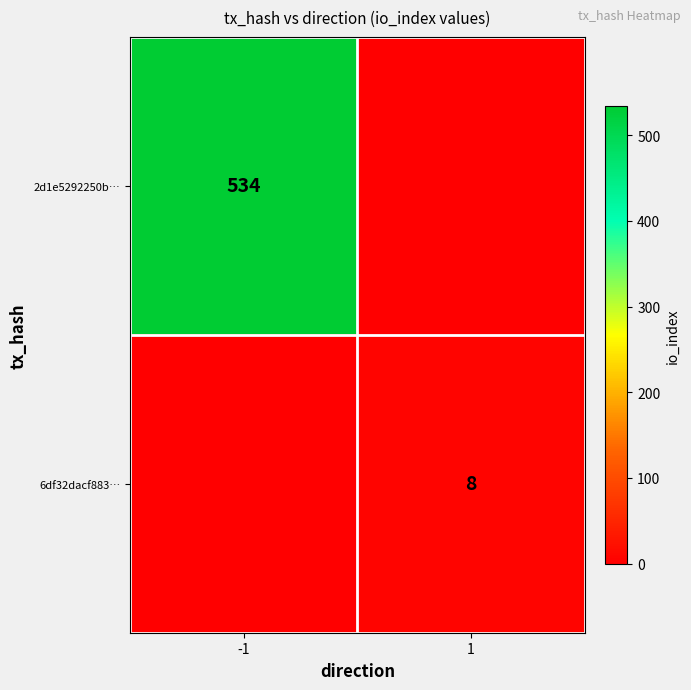

The value of 2d1e5292250b… at -1 is 949. True or false?

False